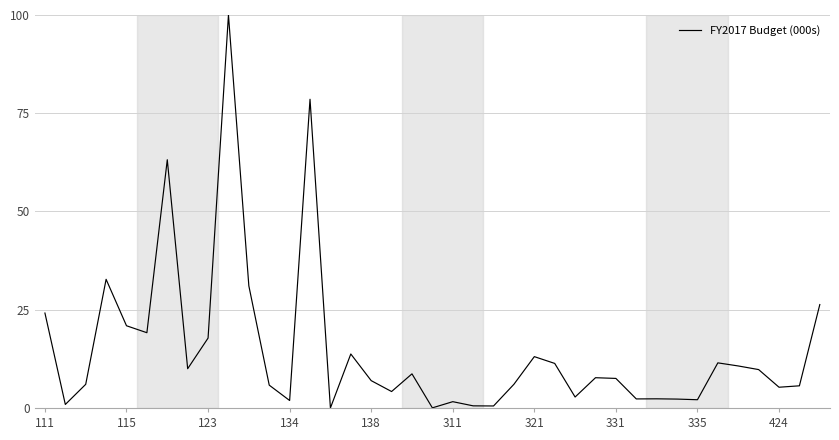

What is the difference between the maximum and minimum values?

100.0